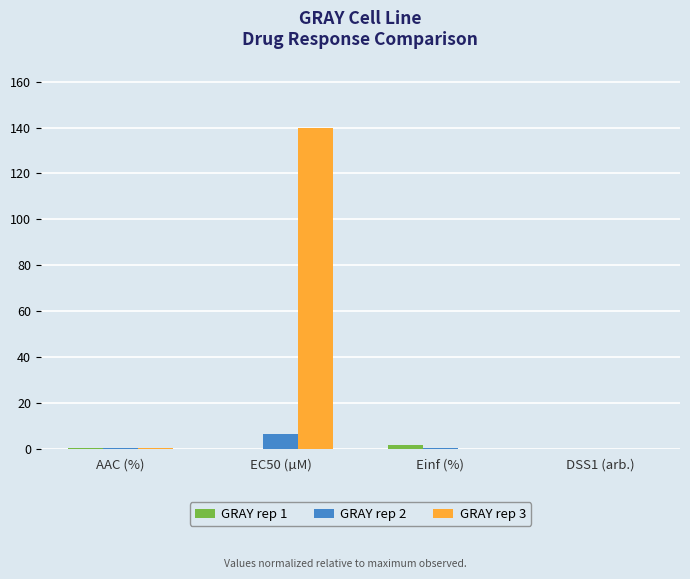

How many categories are shown in the chart?

4